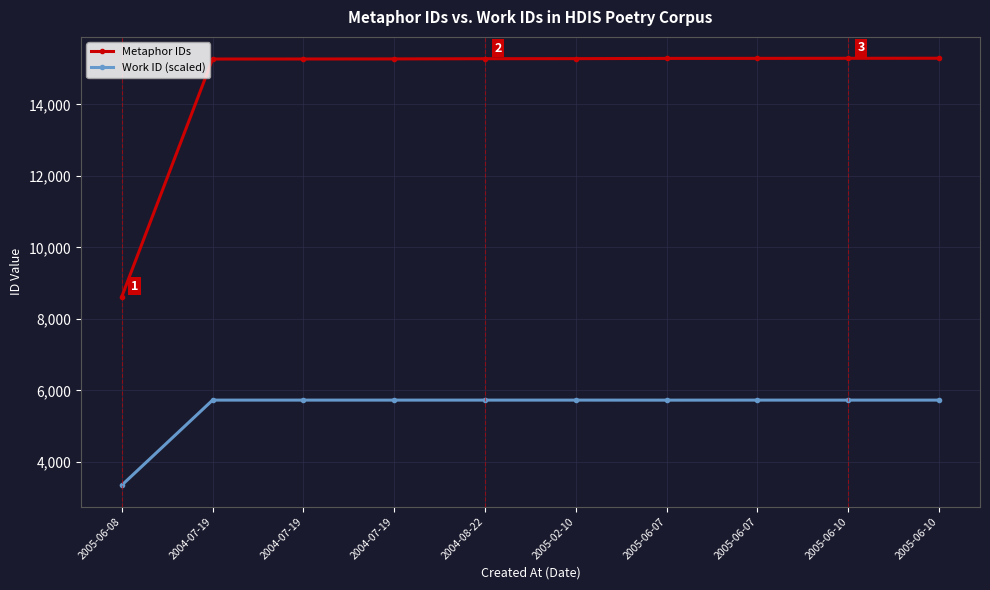

True or false: Work ID (scaled) has a value of 5730 at 2005-06-10.

True